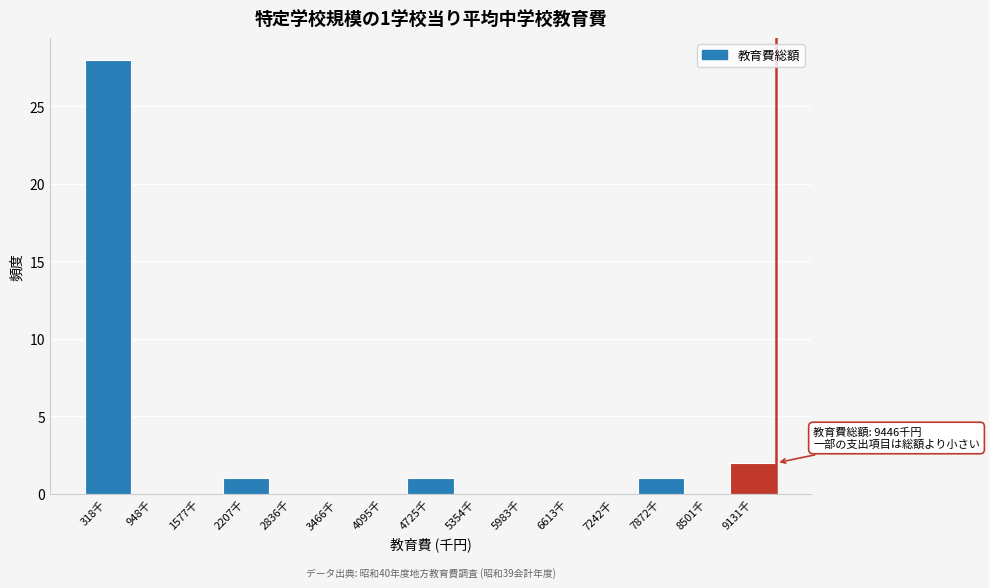

Which range on the x-axis has the tallest bar?

0 to 600